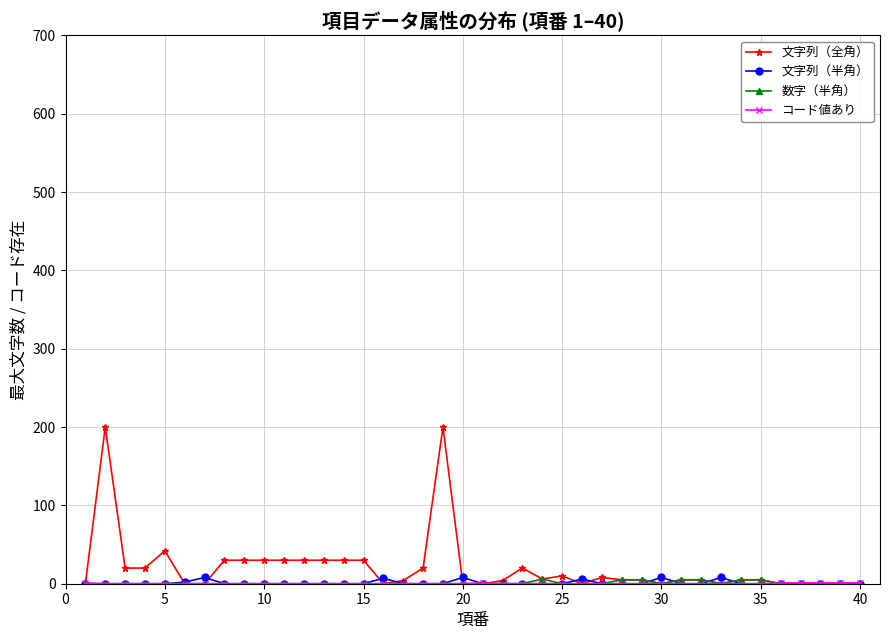

Which series has the widest spread of values?

文字列（全角）